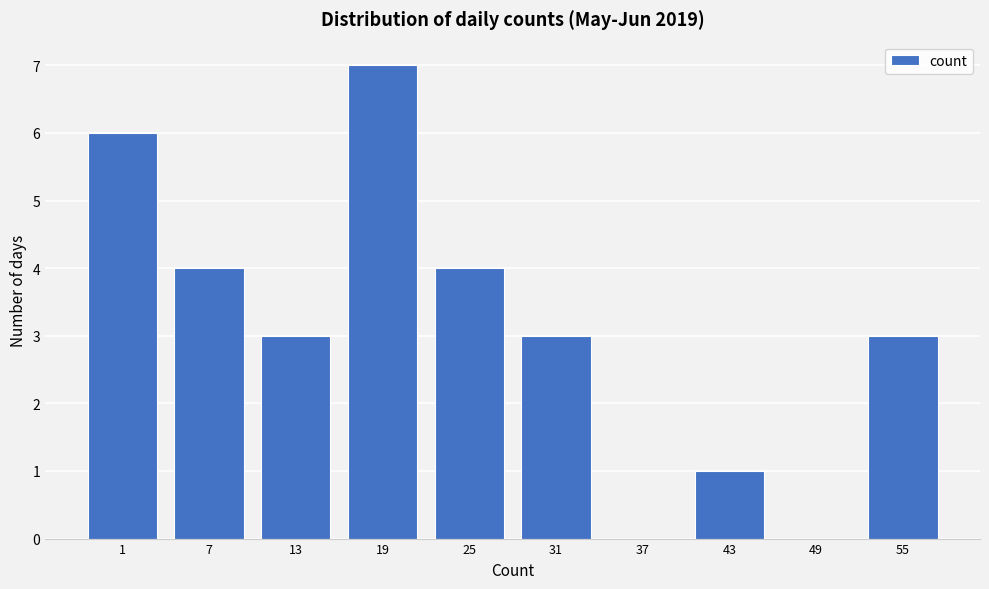

Reading left to right, list all the values displayed in this chart.

1=6	7=4	13=3	19=7	25=4	31=3	37=0	43=1	49=0	55=3